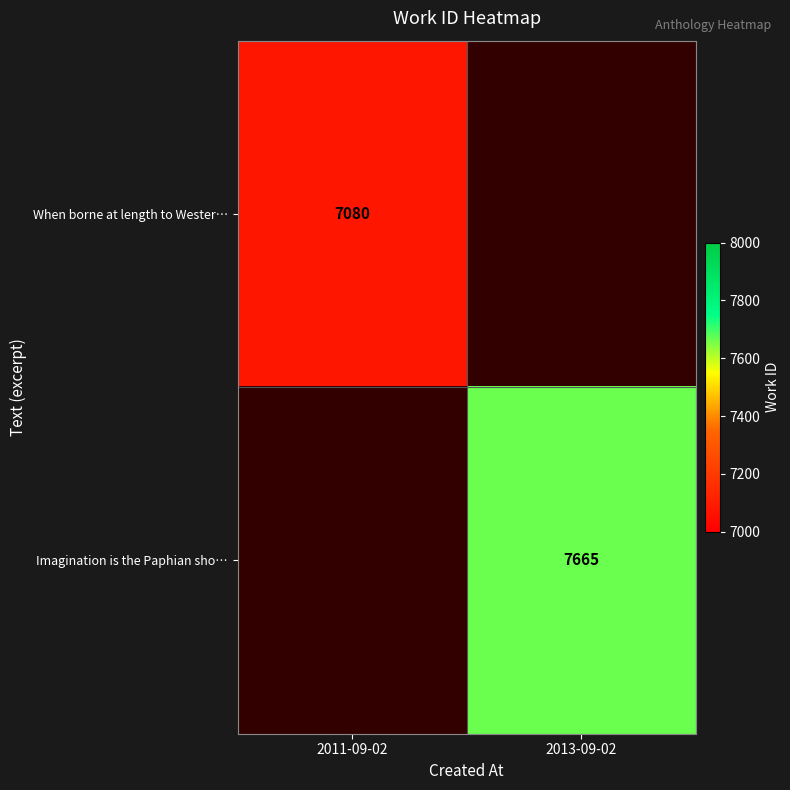

What is the smallest value displayed?

7080.0